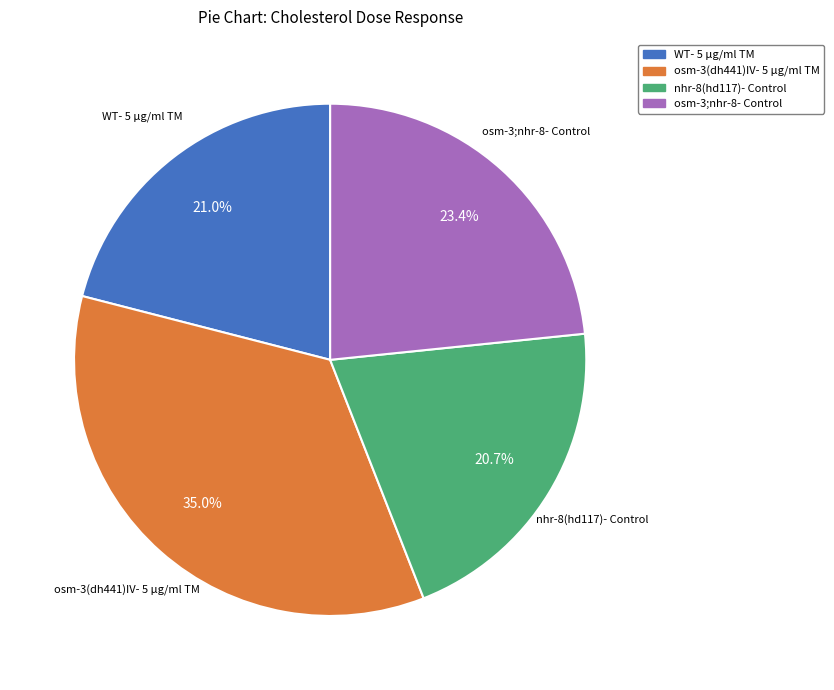

Is there any slice that represents more than half of the pie?

No